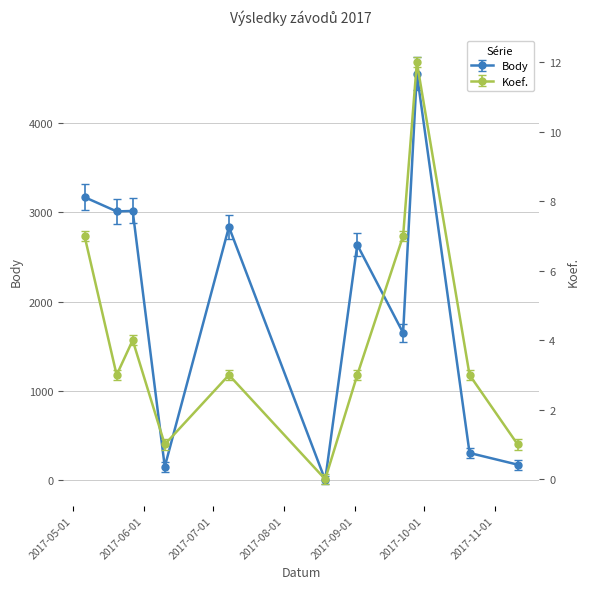

Which series has the largest total across all categories?

Body